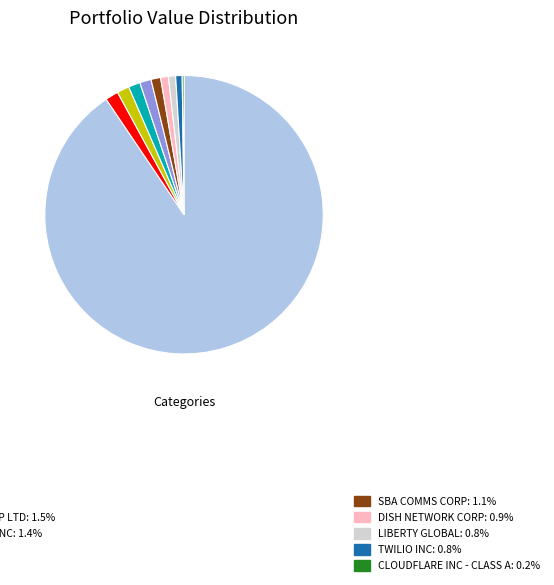

Does any single category account for the majority?

Yes